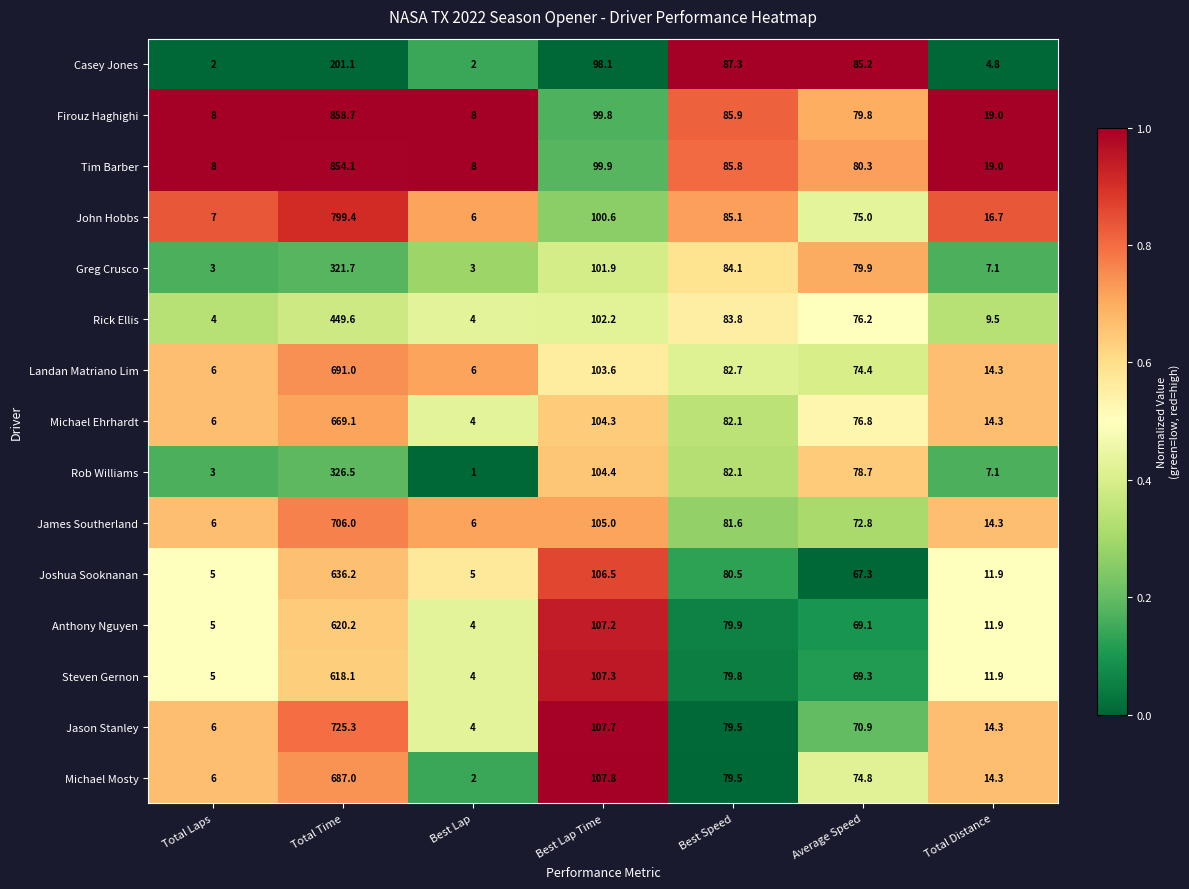

What is the sum of all Steven Gernon values?

895.4